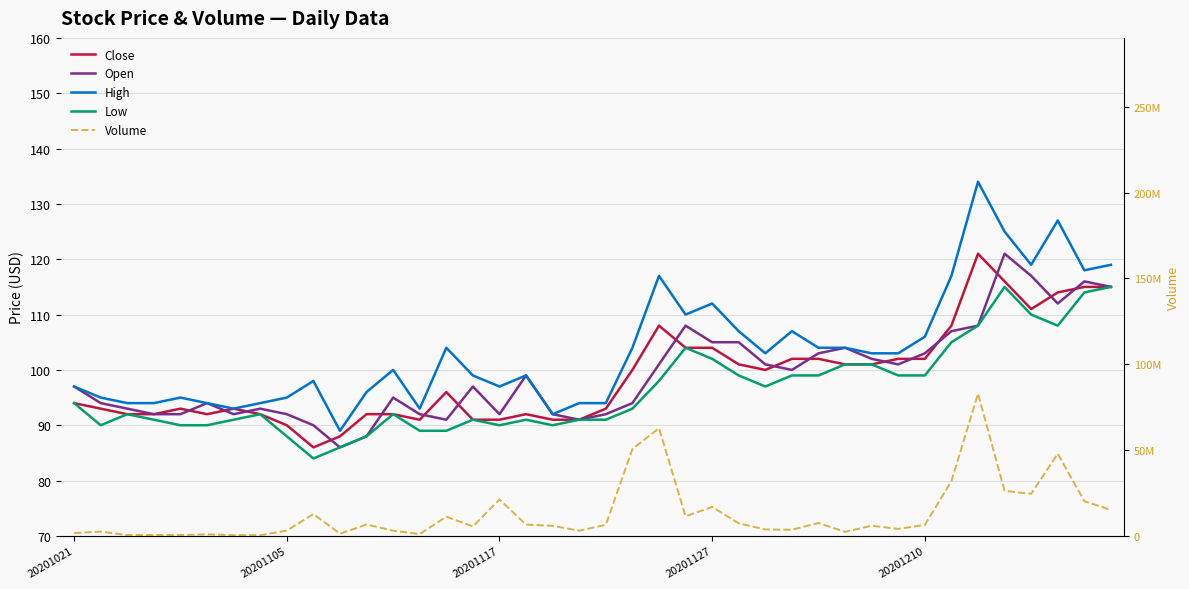

Is it true that Volume equals 2517500 at 20201105?

True